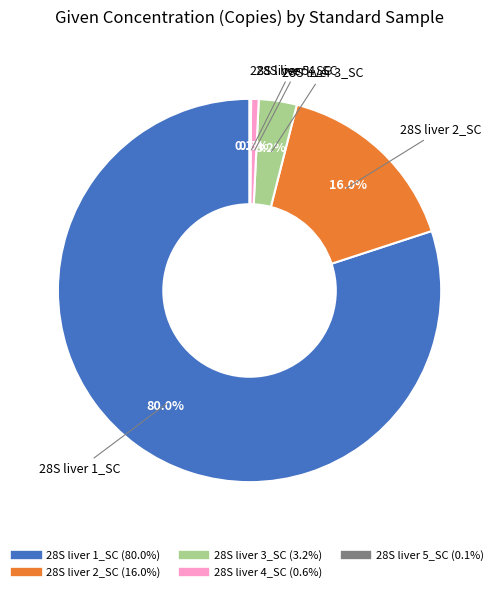

Which has a higher value, 28S liver 1_SC or 28S liver 3_SC?

28S liver 1_SC